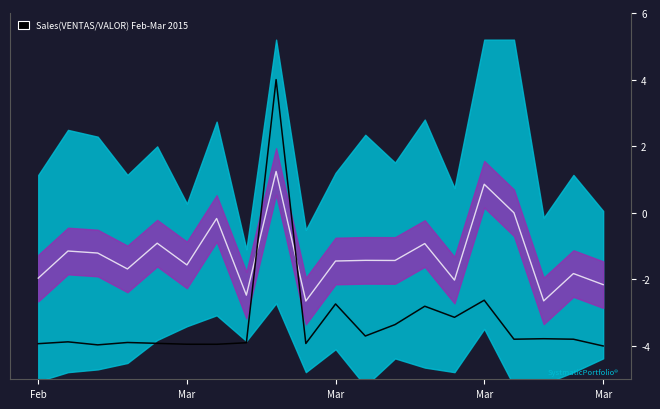

What is the difference between the highest and lowest values at Feb?

2.0